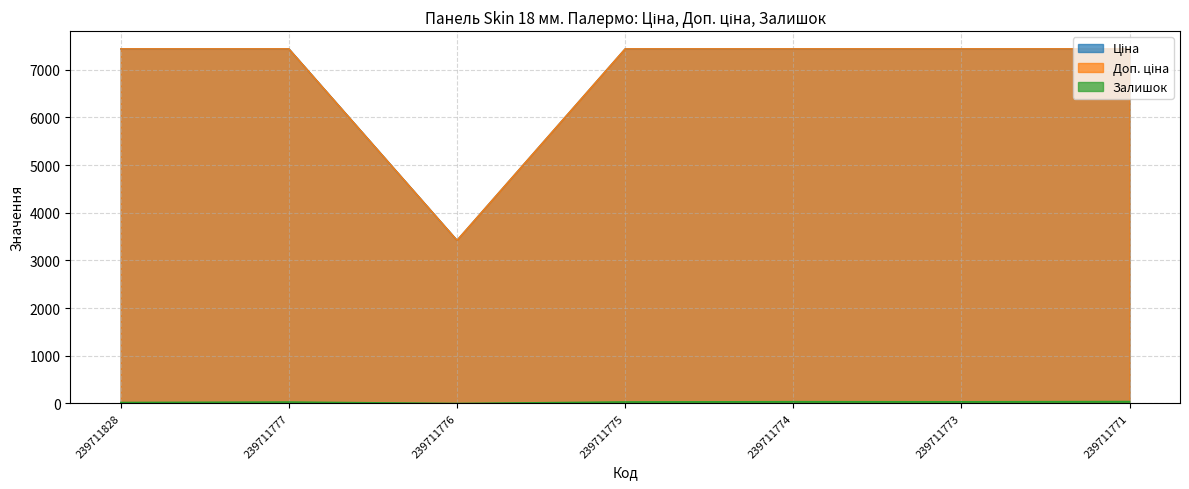

At 239711776, list the series in order from largest to smallest.

Доп. ціна, Ціна, Залишок